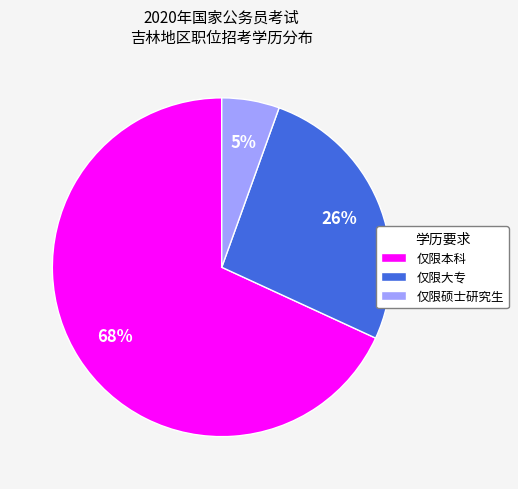

Is it true that 仅限大专 is 20% of the pie?

False